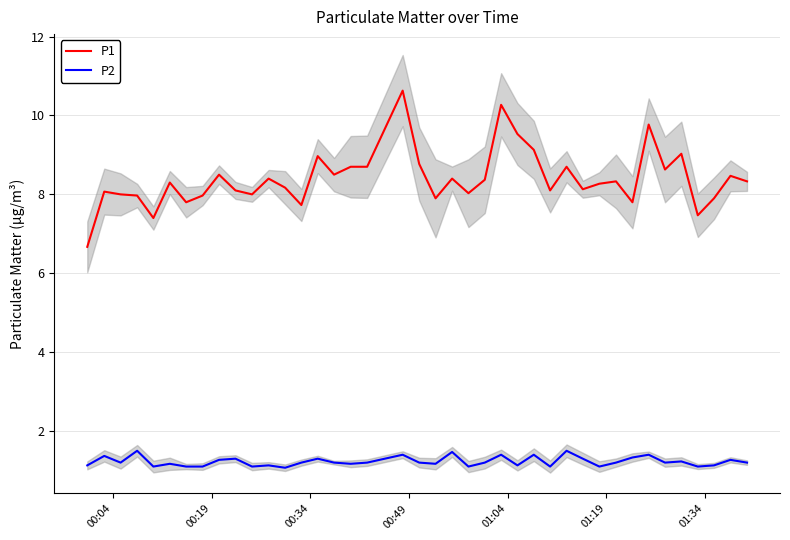

True or false: P1 and P2 cross at least once.

False